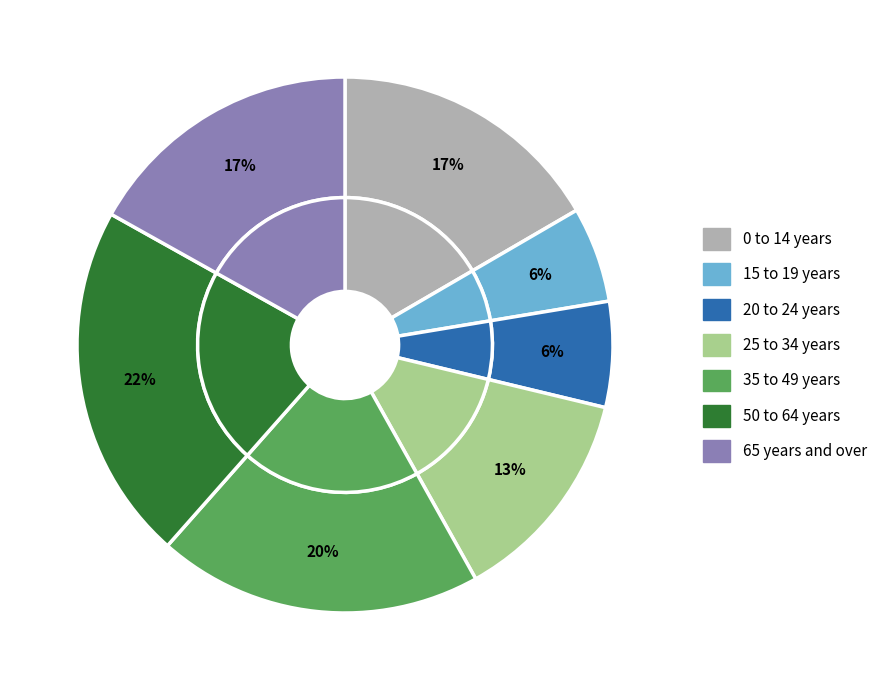

What percentage is the 50 to 64 years slice, to the nearest percent?

22%